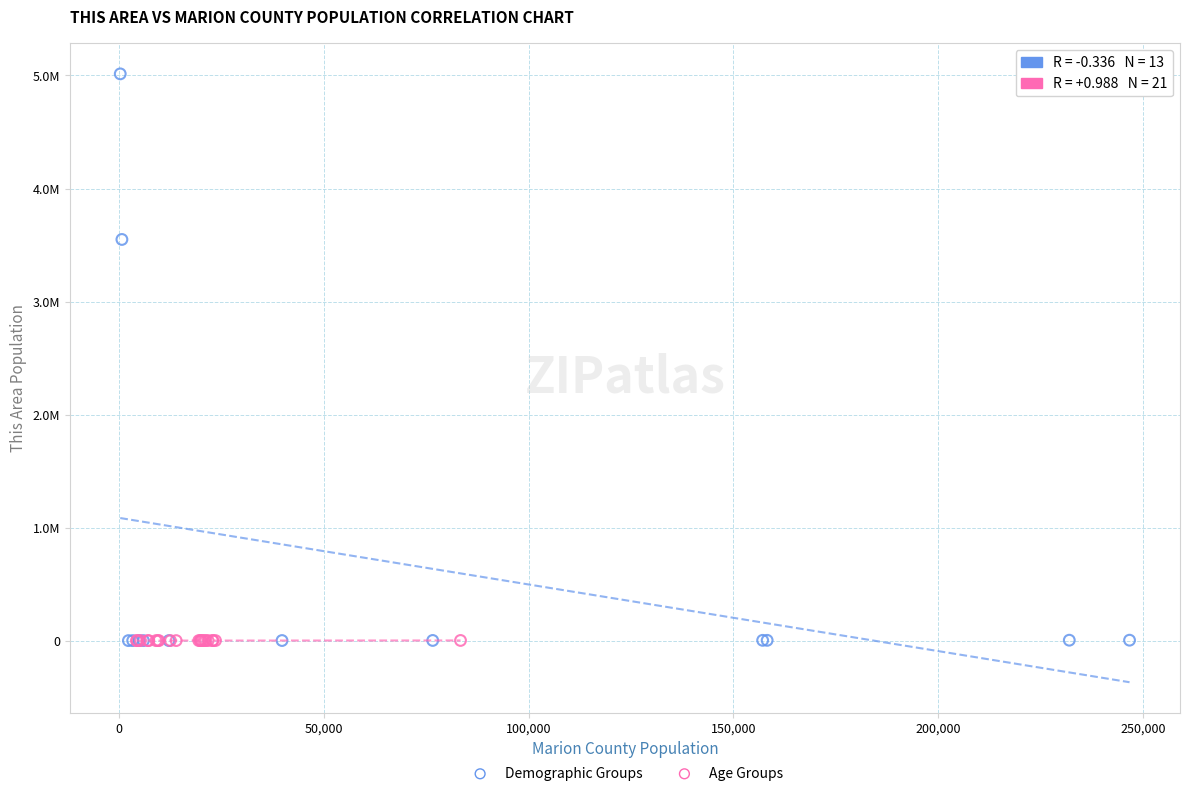

Which series reaches the maximum Y coordinate?

Demographic Groups